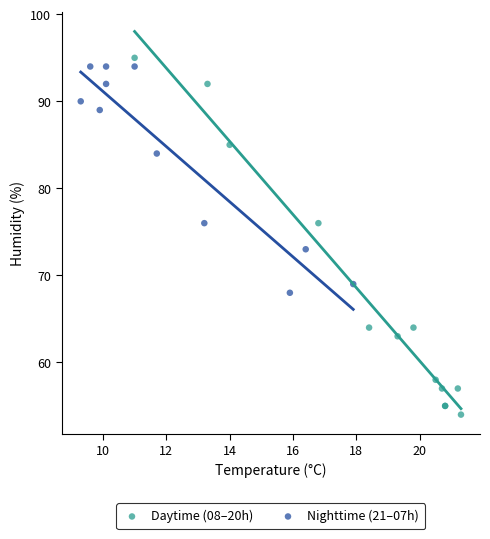

What are all the series names shown in the legend?

Daytime (08–20h), Nighttime (21–07h)